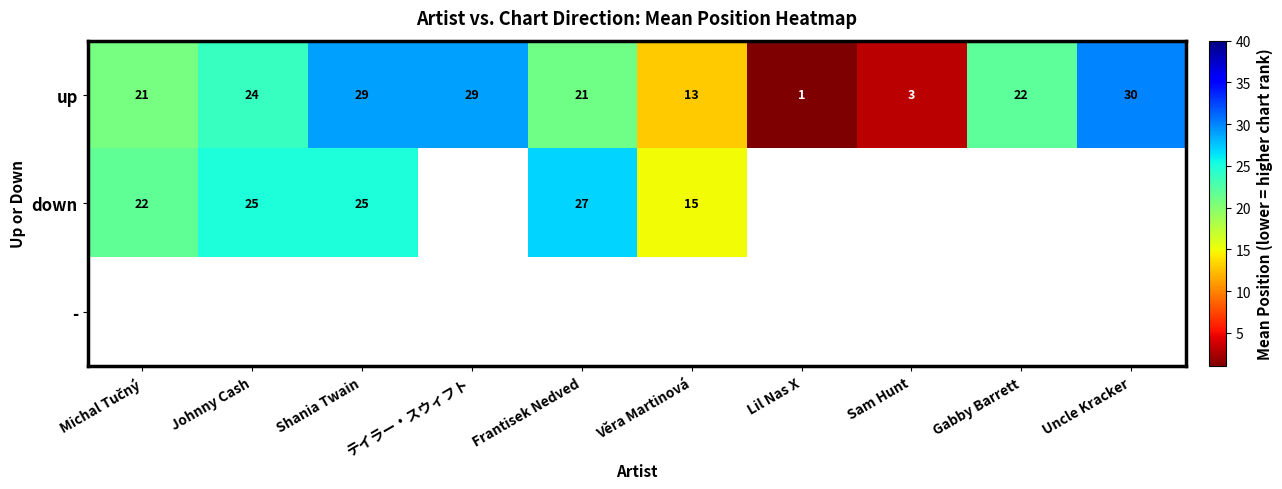

At which category does the chart reach its peak across all series?

Uncle Kracker